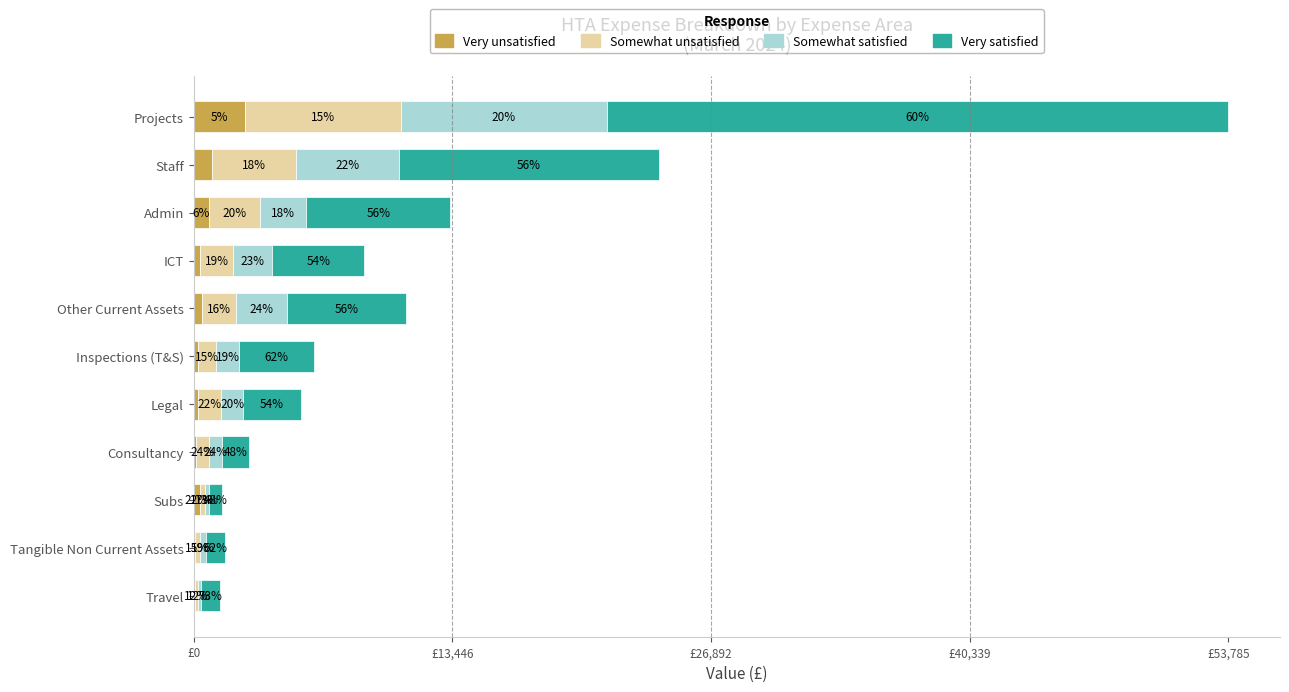

What are all the series names shown in the legend?

Very unsatisfied, Somewhat unsatisfied, Somewhat satisfied, Very satisfied